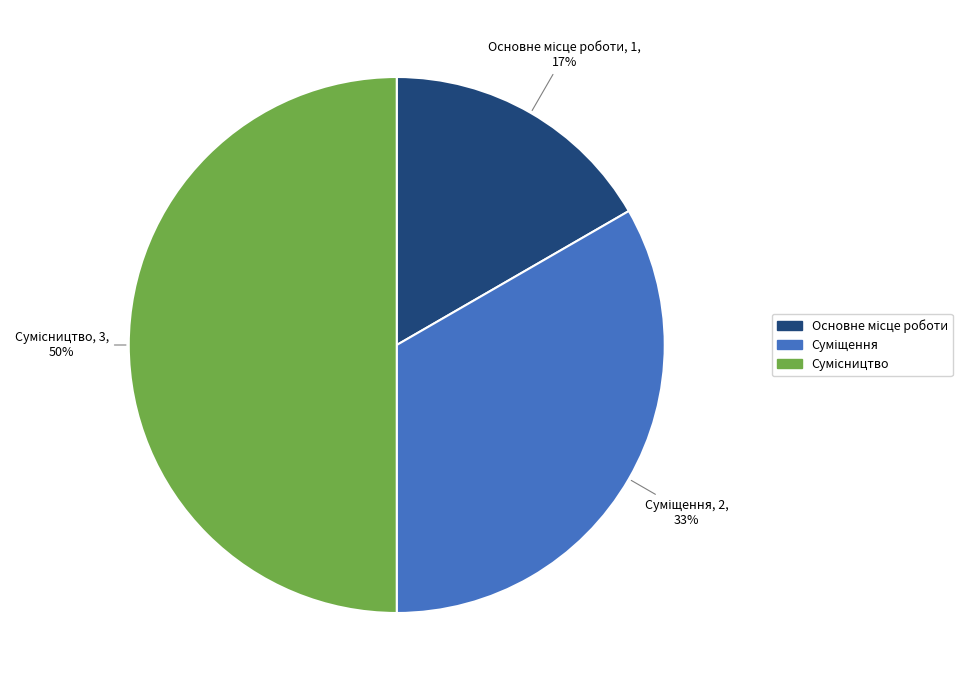

To the nearest percent, what is the average slice percentage?

33%